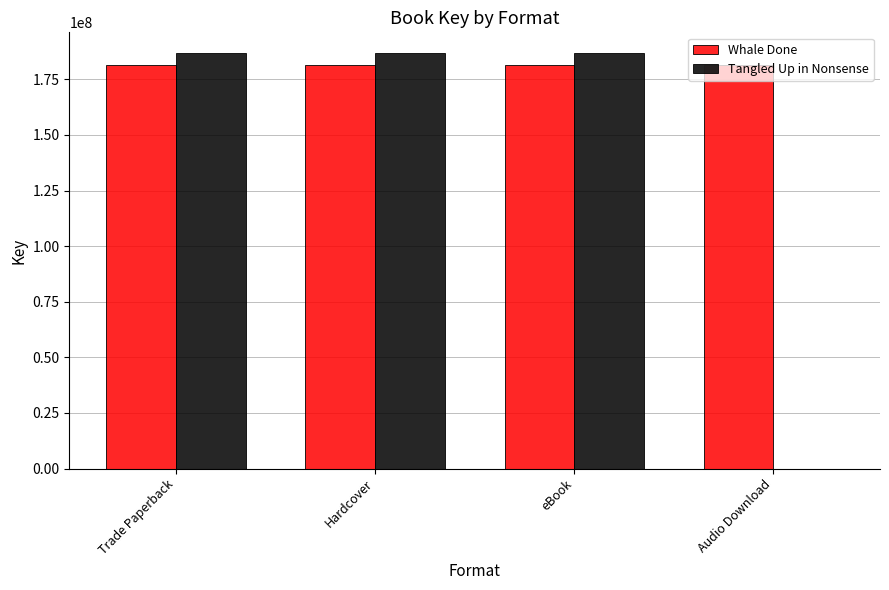

Are the bars grouped side by side (vs. stacked)?

Yes